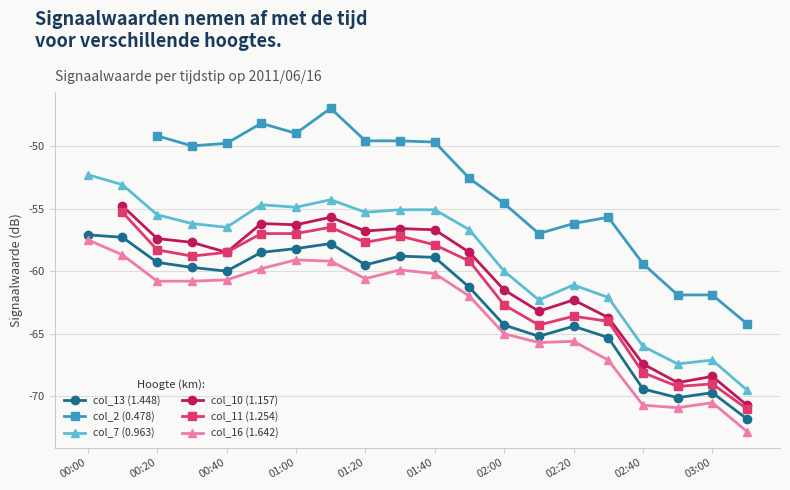

Is it true that col_7 (0.963) equals -55.1 at 01:40?

True